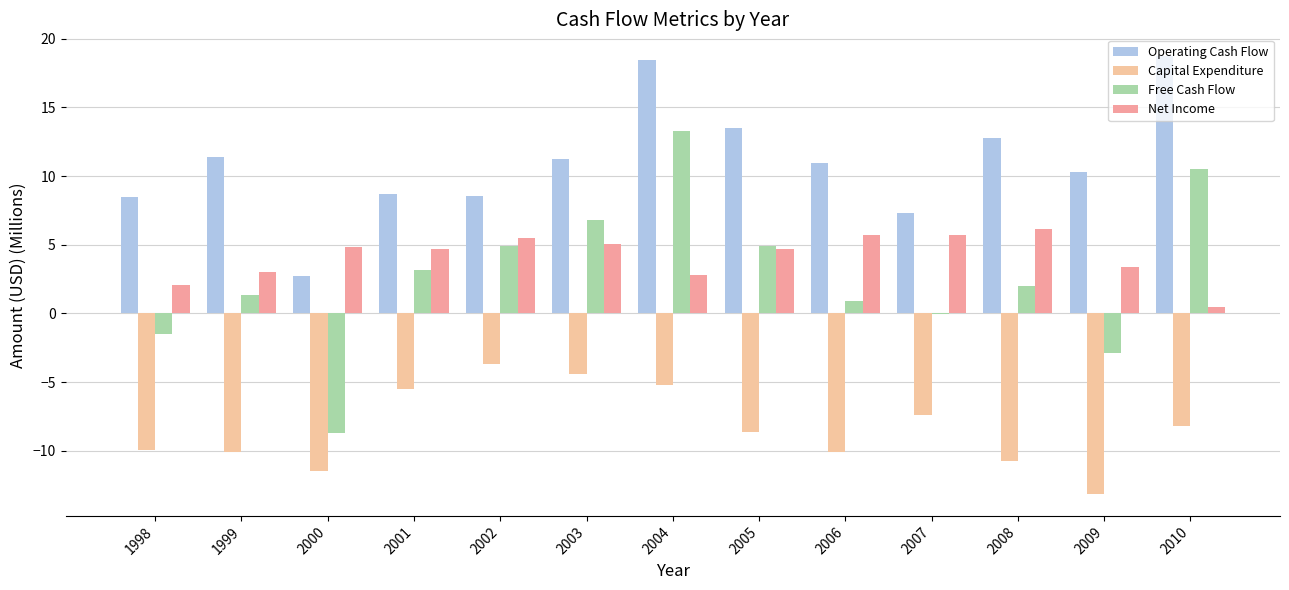

Which series has the largest range (max minus min)?

Free Cash Flow